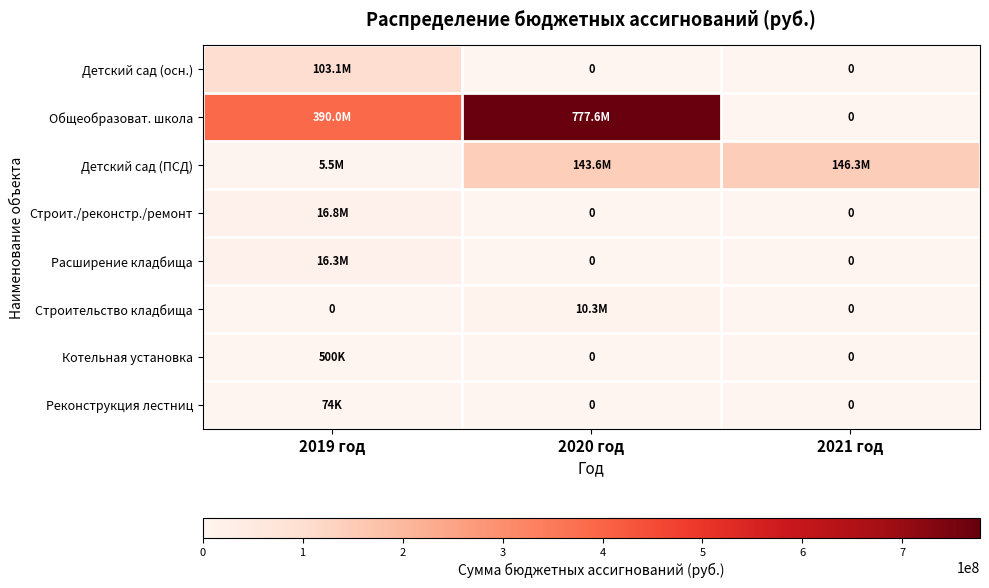

Which series changed the most between 2019 год and 2020 год?

Общеобразоват. школа